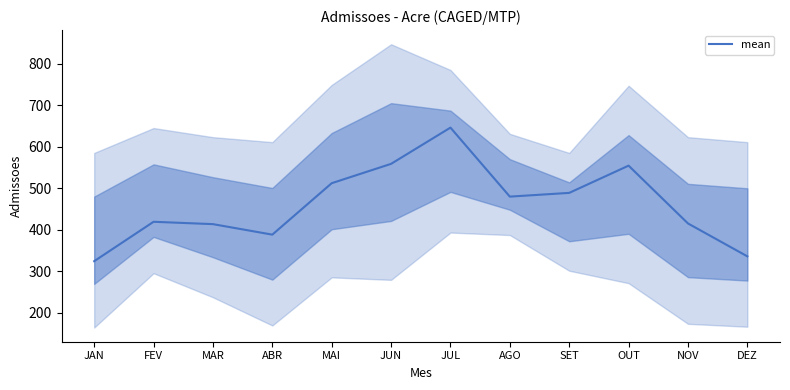

Which has a higher value, AGO or JAN?

AGO